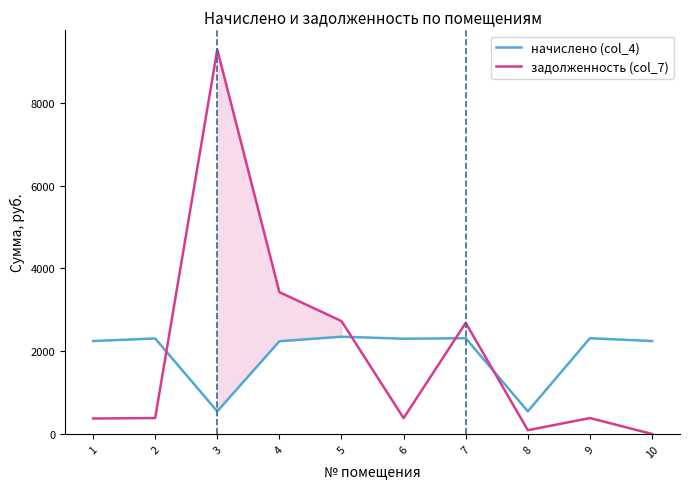

Which label corresponds to the smallest value in the chart?

10